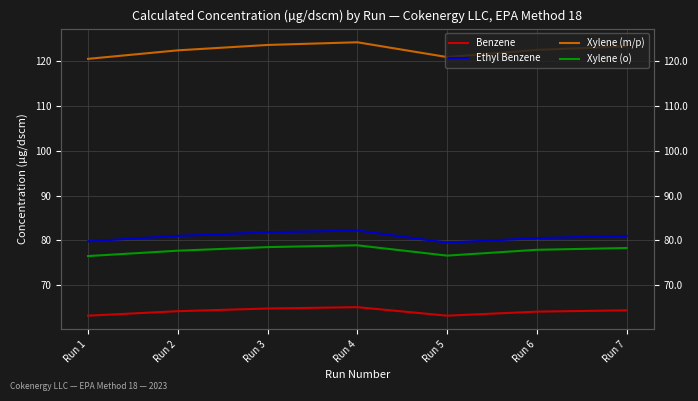

How many lines are shown in the chart?

4